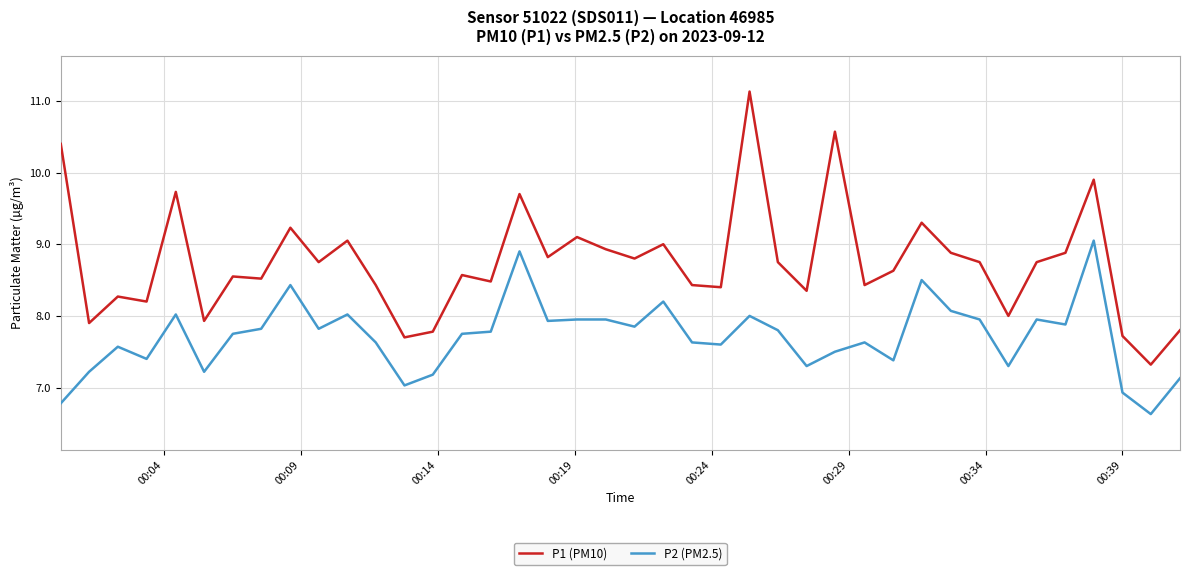

What is the difference between the maximum and minimum values in the P2 (PM2.5) series?

2.4